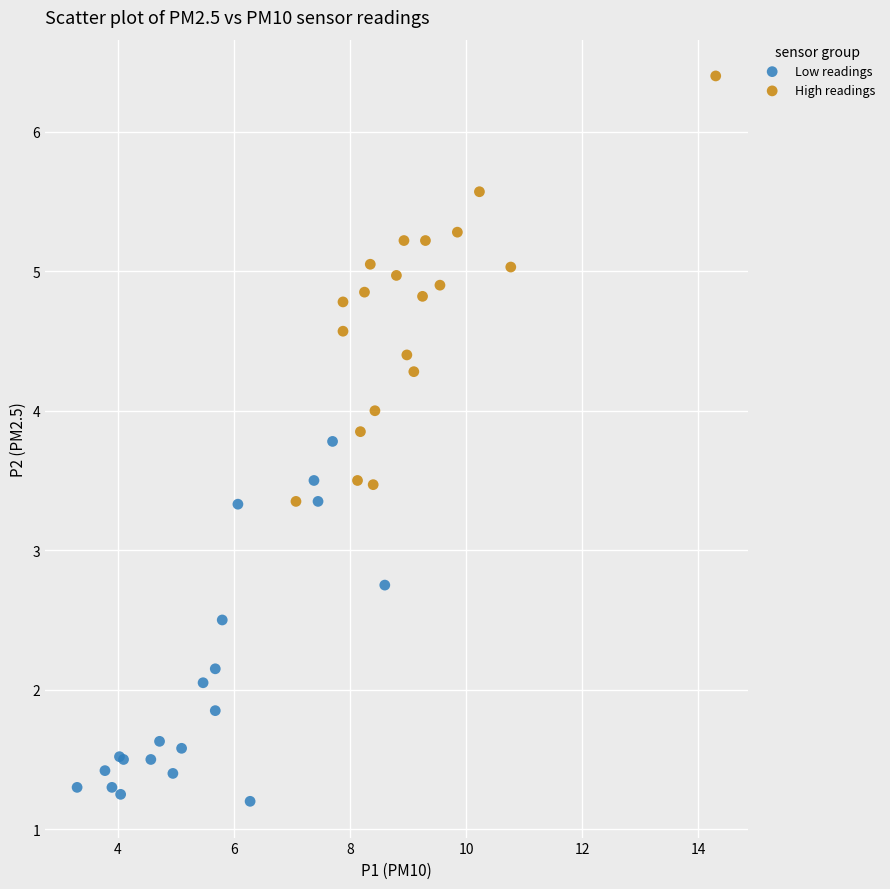

Which series reaches the maximum Y coordinate?

High readings